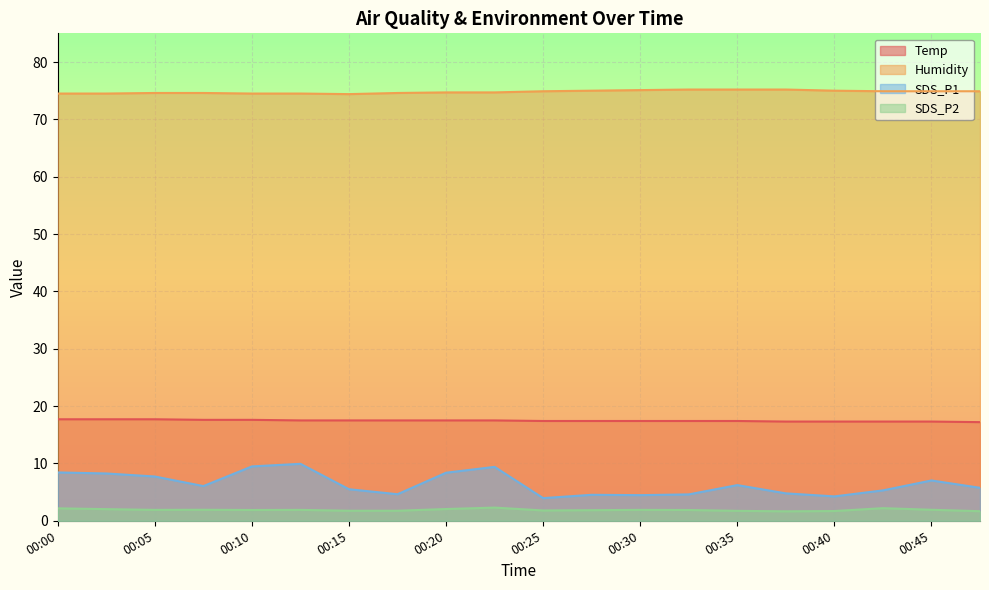

Reading left to right, transcribe all the data shown in this chart.

Temp: 00:00=17.7	00:02=17.7	00:05=17.7	00:08=17.6	00:10=17.6	00:13=17.5	00:15=17.5	00:18=17.5	00:20=17.5	00:22=17.5	00:25=17.4	00:27=17.4	00:30=17.4	00:32=17.4	00:35=17.4	00:37=17.3	00:40=17.3	00:42=17.3	00:45=17.3	00:47=17.2
Humidity: 00:00=74.5	00:02=74.5	00:05=74.6	00:08=74.6	00:10=74.5	00:13=74.5	00:15=74.4	00:18=74.6	00:20=74.7	00:22=74.7	00:25=74.9	00:27=75.0	00:30=75.1	00:32=75.2	00:35=75.2	00:37=75.2	00:40=75.0	00:42=74.9	00:45=74.9	00:47=74.9
SDS_P1: 00:00=8.4	00:02=8.2	00:05=7.7	00:08=6.0	00:10=9.5	00:13=9.9	00:15=5.5	00:18=4.6	00:20=8.4	00:22=9.4	00:25=4.0	00:27=4.5	00:30=4.5	00:32=4.6	00:35=6.2	00:37=4.8	00:40=4.2	00:42=5.3	00:45=7.0	00:47=5.8
SDS_P2: 00:00=2.2	00:02=2.0	00:05=1.9	00:08=1.9	00:10=1.9	00:13=1.9	00:15=1.8	00:18=1.8	00:20=2.0	00:22=2.3	00:25=1.8	00:27=1.9	00:30=1.9	00:32=1.9	00:35=1.7	00:37=1.6	00:40=1.7	00:42=2.2	00:45=1.9	00:47=1.7